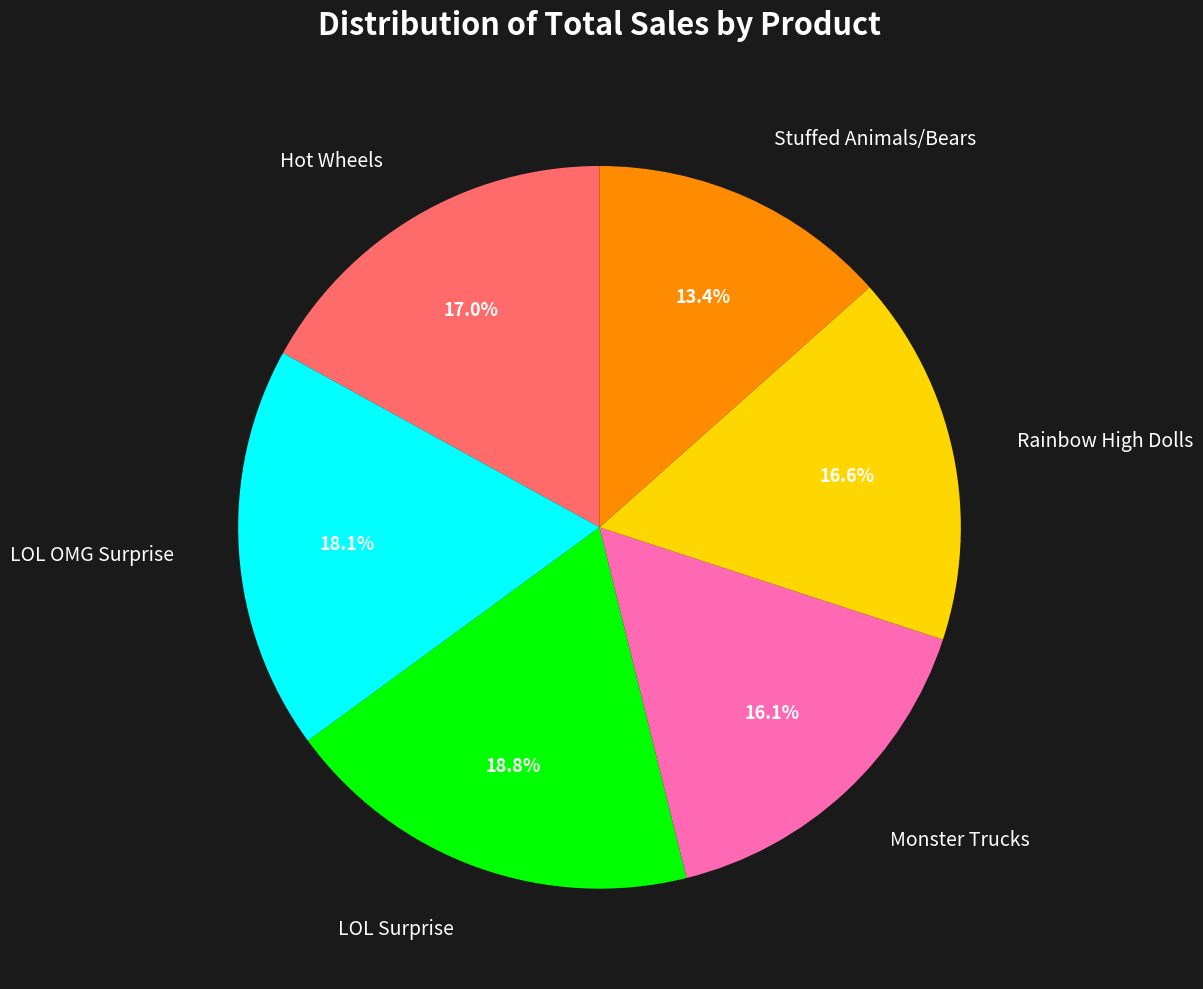

Is there any slice that represents more than half of the pie?

No